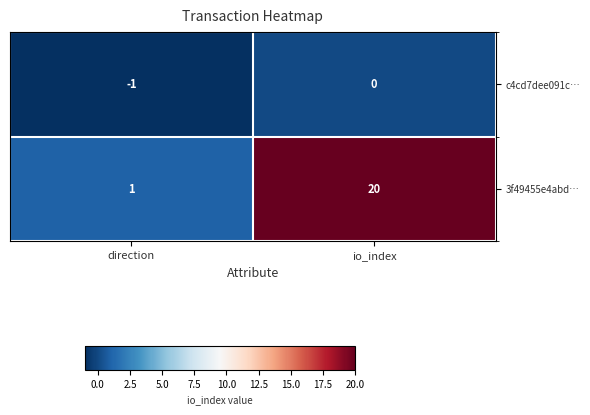

Which series changed the most between direction and io_index?

3f49455e4abd…